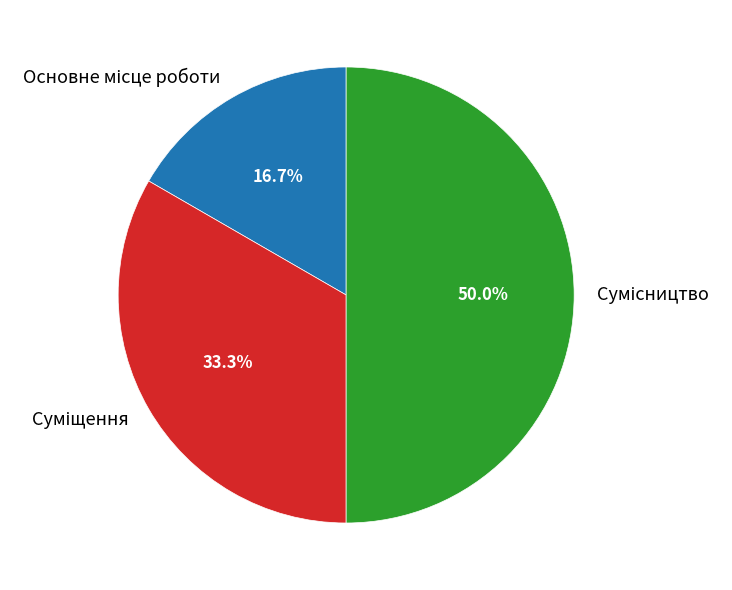

To the nearest percent, what is the combined percentage of Сумісництво and Основне місце роботи?

67%